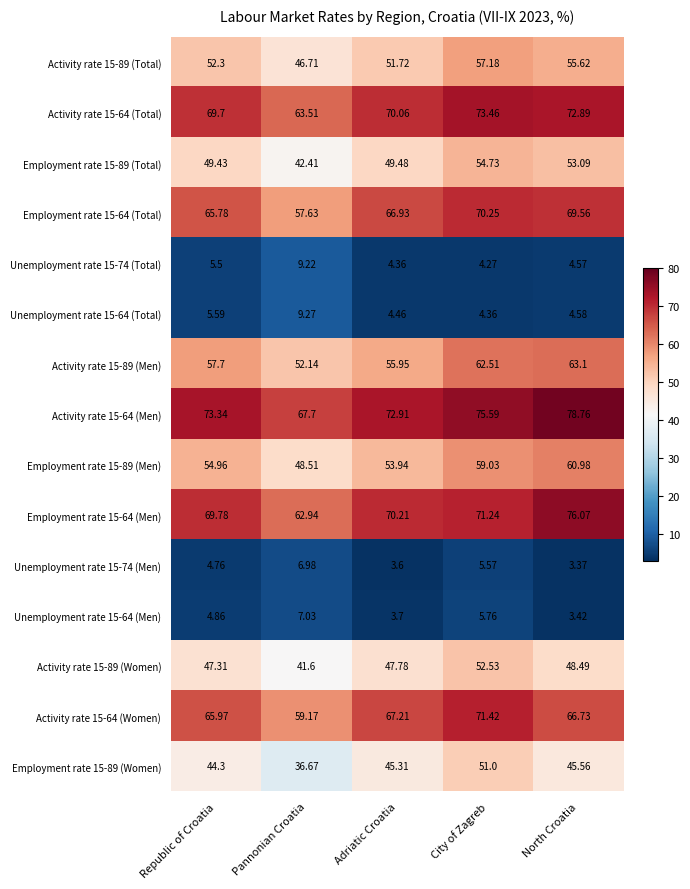

Which series changed the most between Pannonian Croatia and Adriatic Croatia?

Employment rate 15-64 (Total)